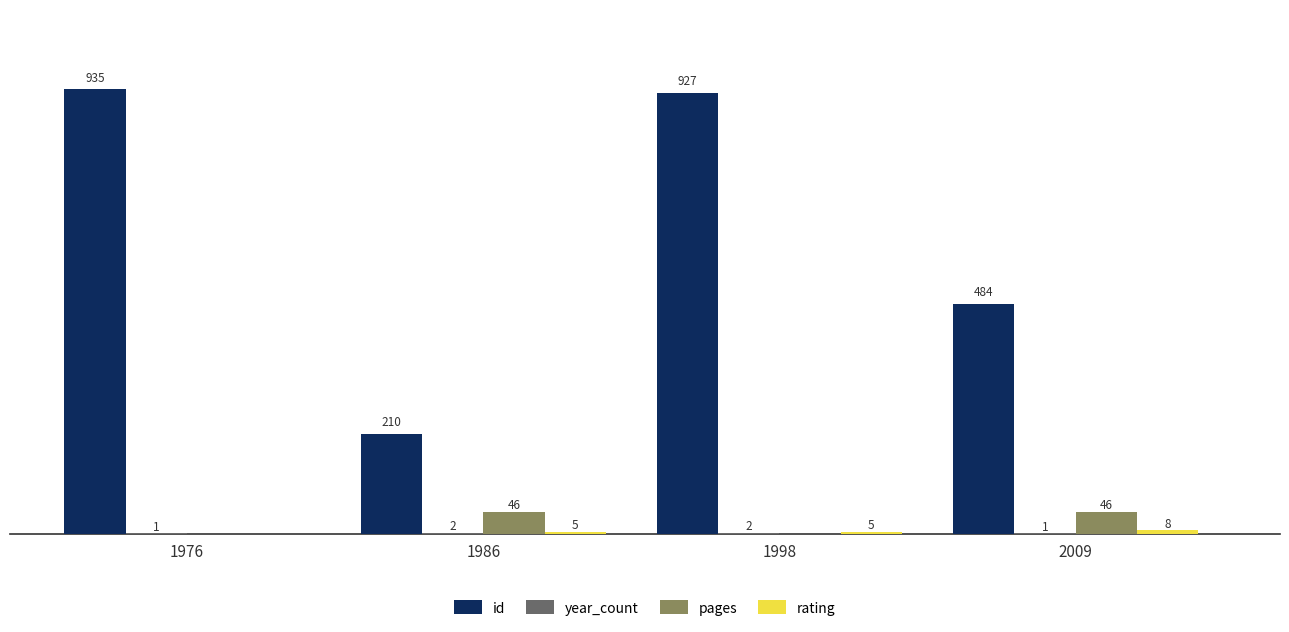

Which series has the largest total across all categories?

id